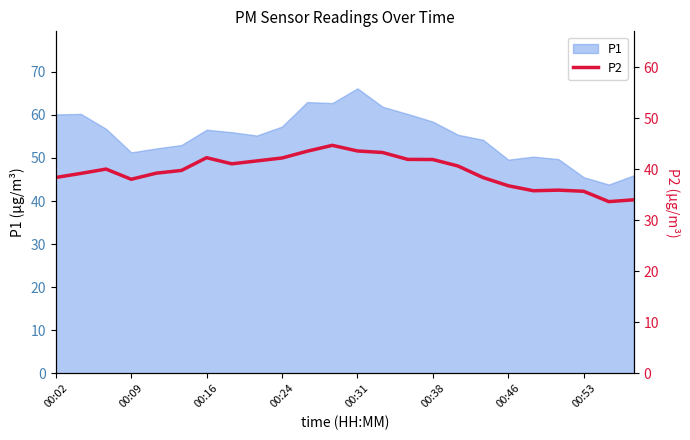

What is the highest value of the P1 series?

66.2